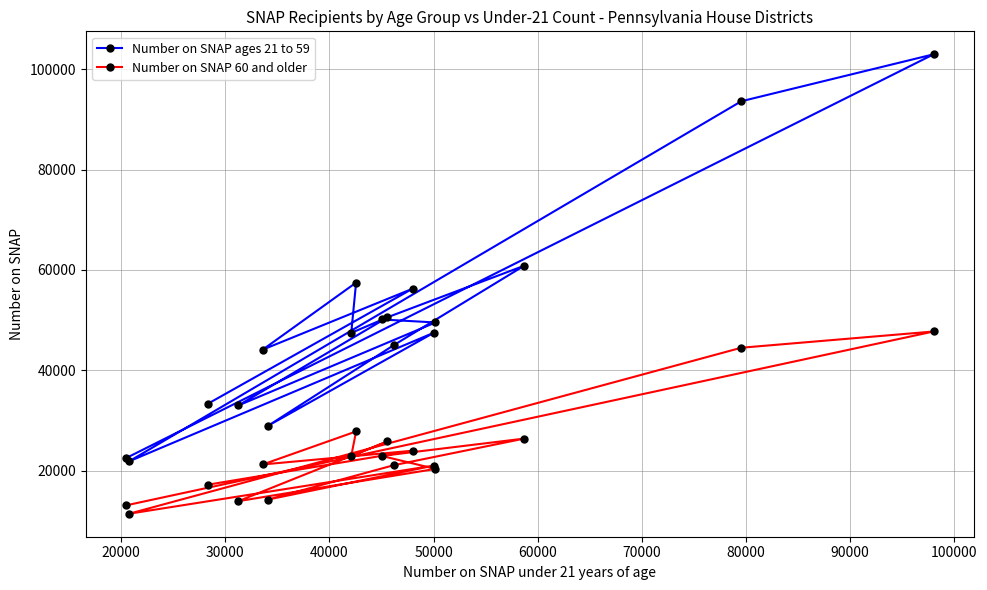

Which series has the largest range (max minus min)?

Number on SNAP ages 21 to 59